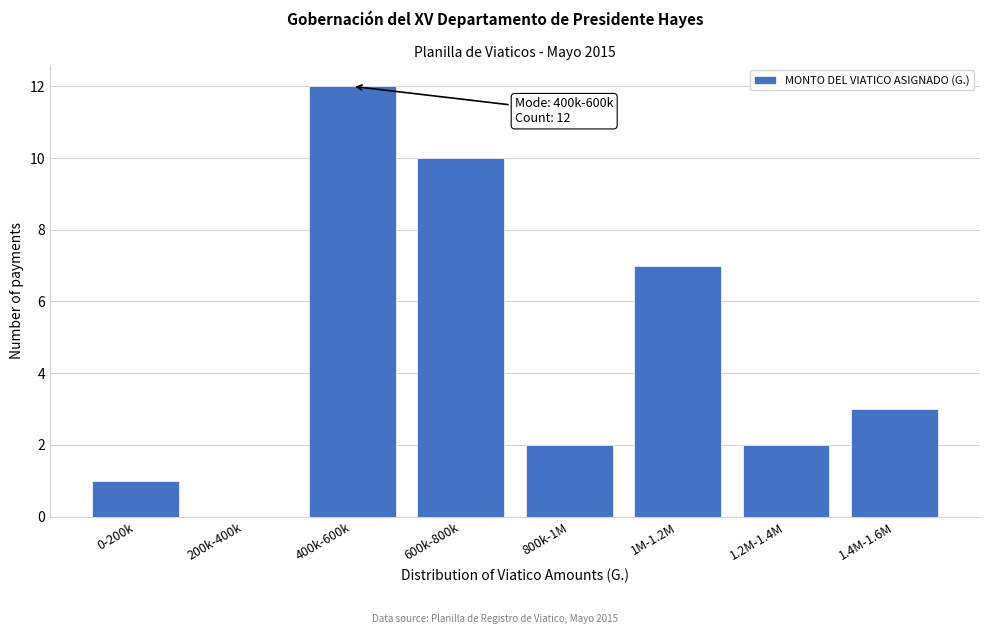

Reading right to left, list all the values displayed in this chart.

1.4M-1.6M=3	1.2M-1.4M=2	1M-1.2M=7	800k-1M=2	600k-800k=10	400k-600k=12	200k-400k=0	0-200k=1